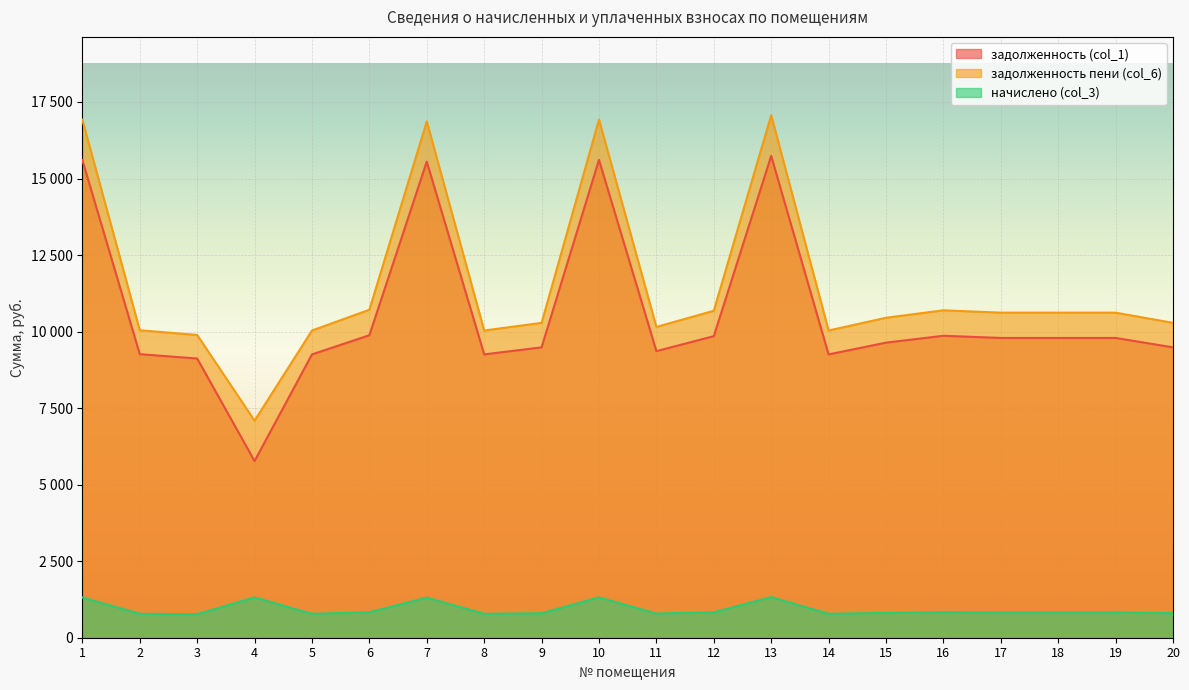

True or false: начислено (col_3) and задолженность пени (col_6) cross at least once.

False